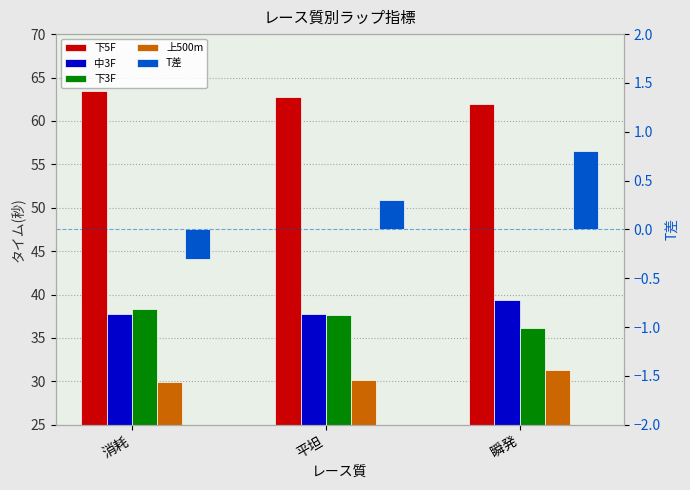

How many 下5F values are between 61 and 63?

2